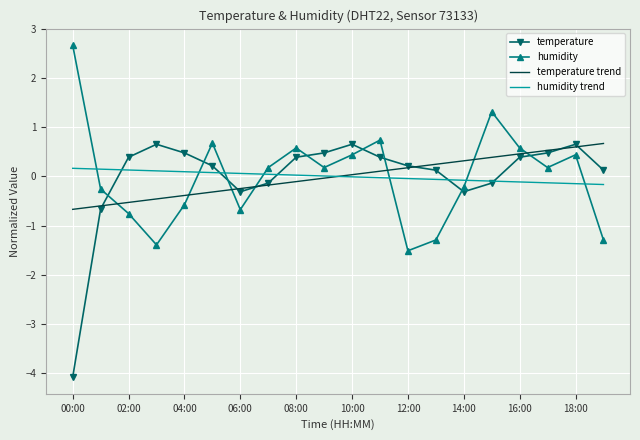

Which series ends up on top after the final intersection of temperature and humidity trend?

temperature